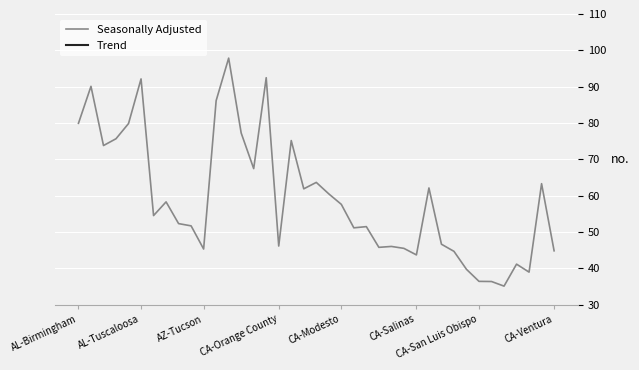

What is the difference between the maximum and minimum values in the Seasonally Adjusted series?

62.7